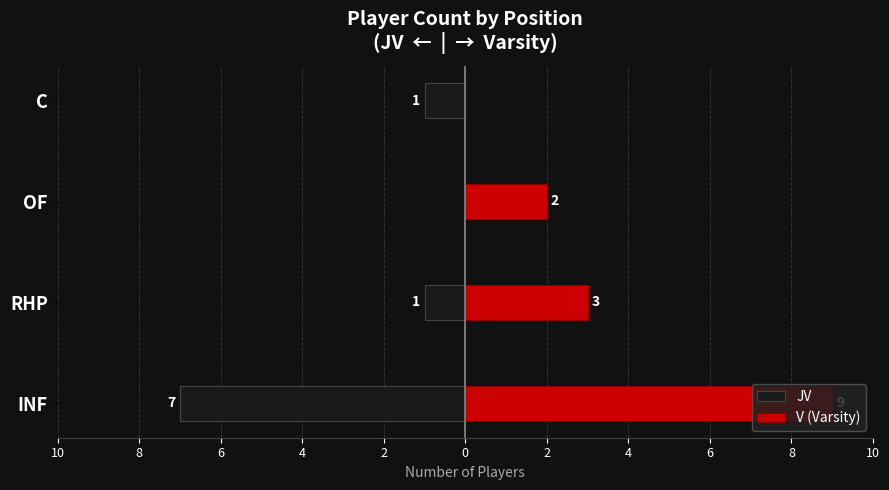

Count the number of data series in this chart.

2